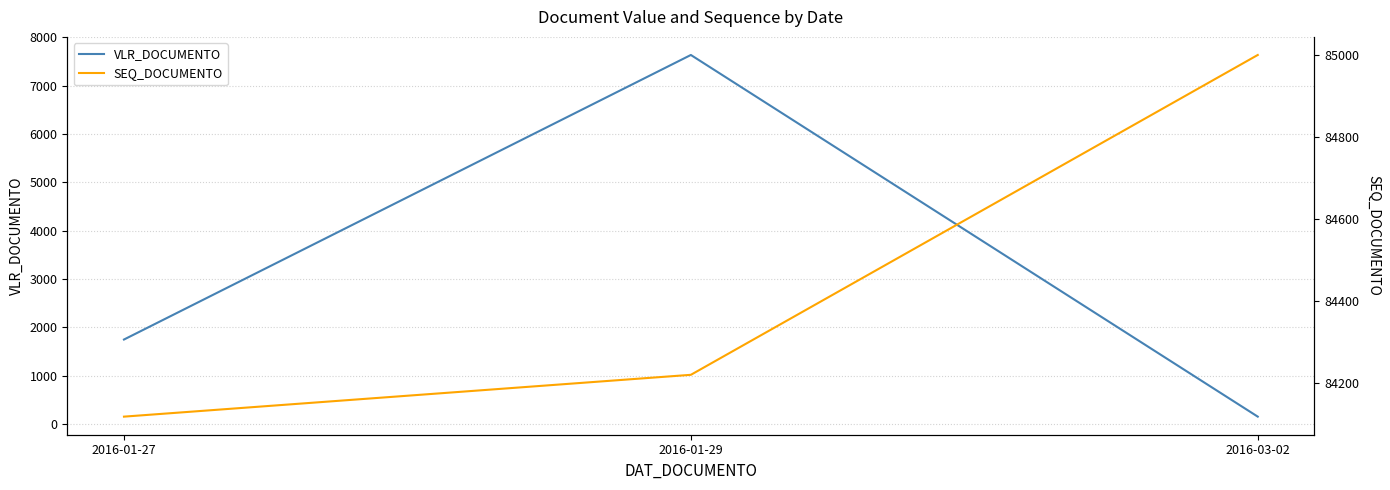

What position from the right is 2016-03-02?

1